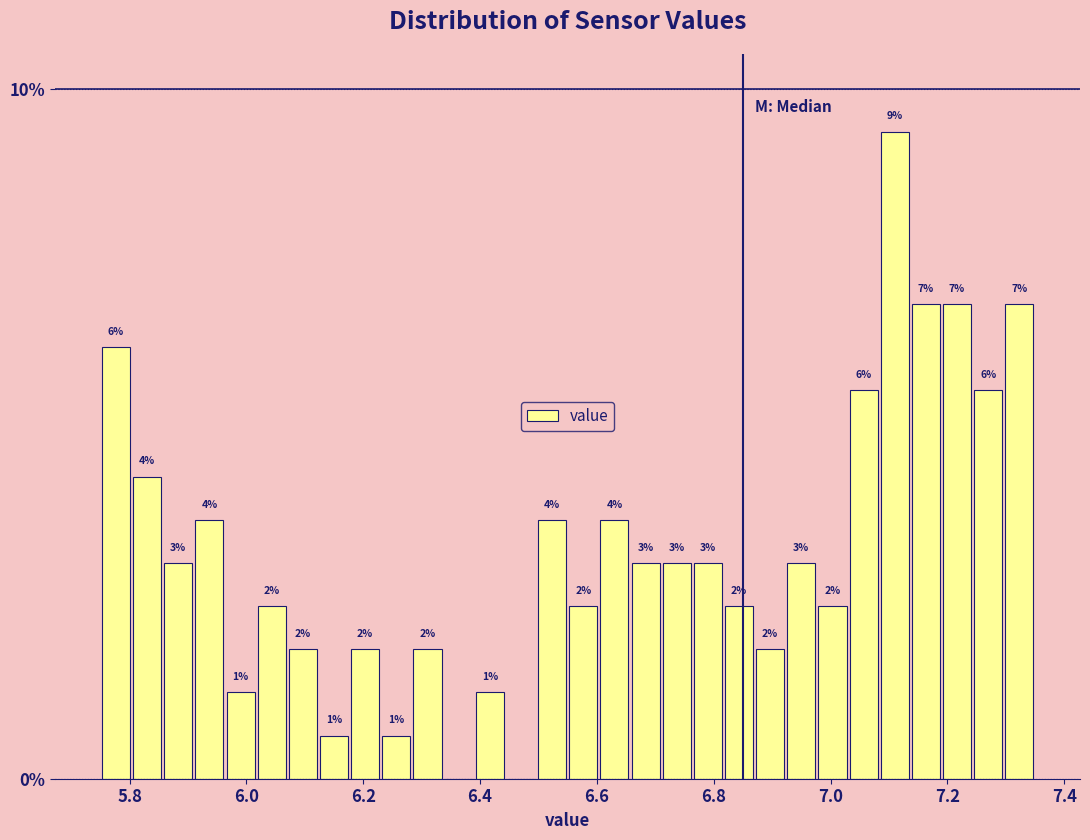

Read against the x-axis, roughly where is the centre of the tallest bar?

7.12